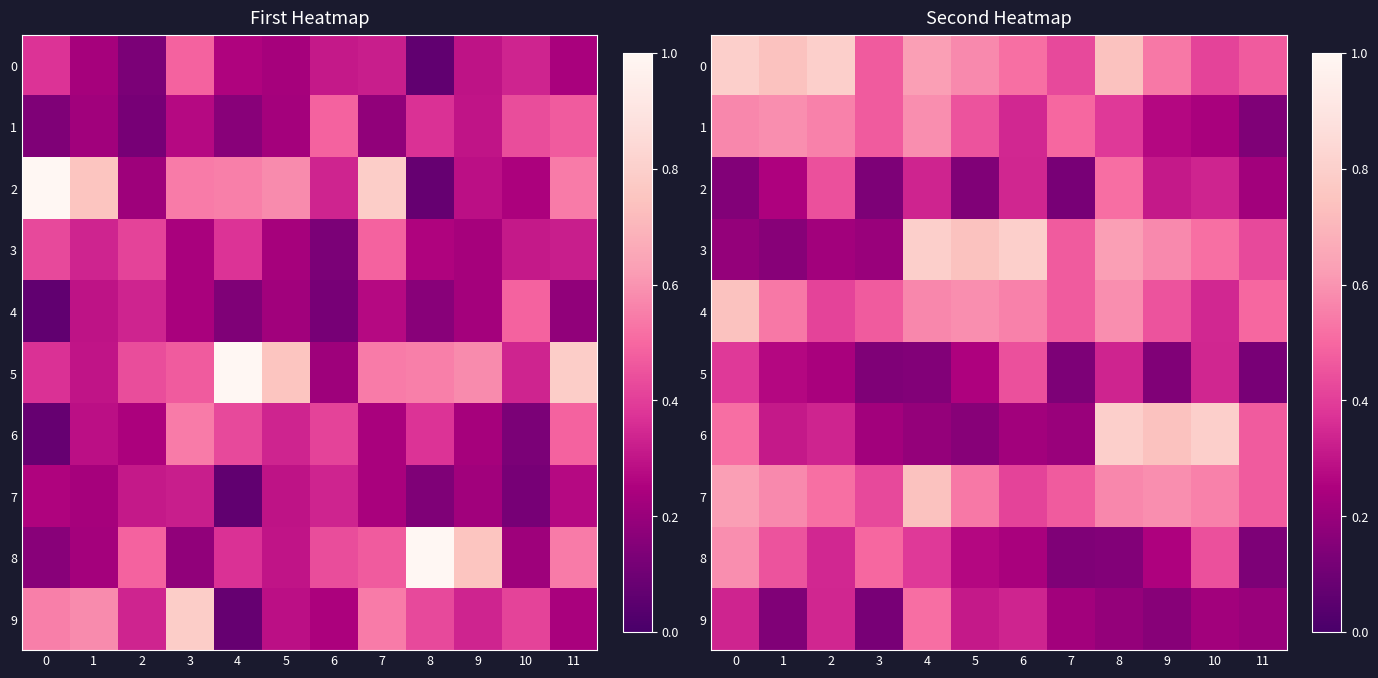

True or false: 9 has a value of 0.1 at 3.

True